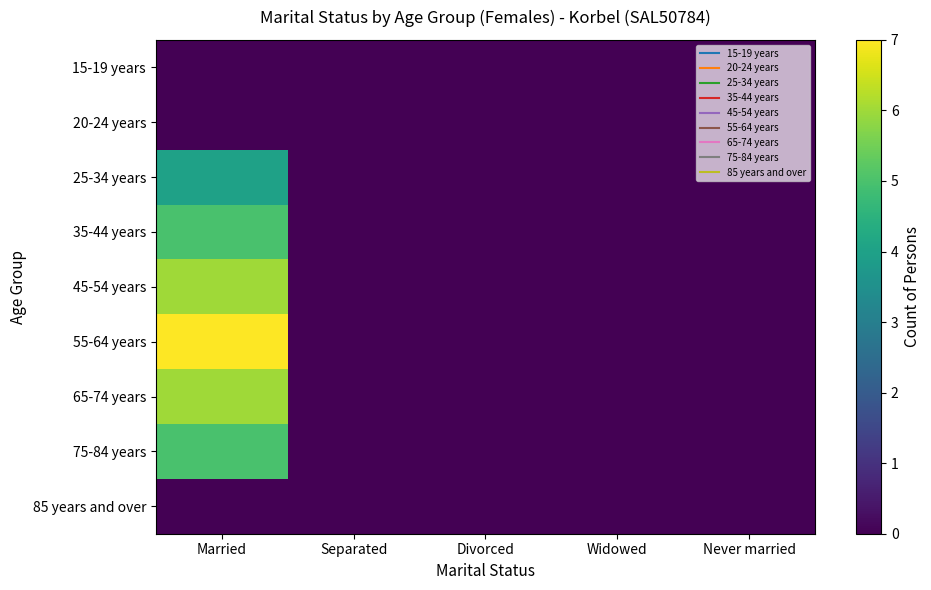

Which category has the highest value across all series?

Married